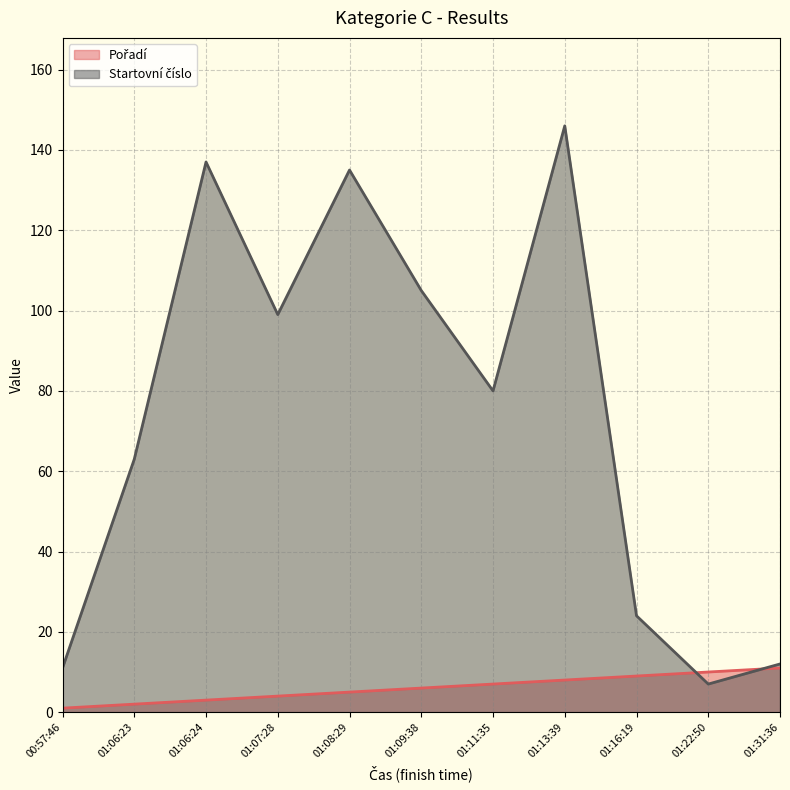

The Pořadí series shows 3 at 01:09:38. True or false?

False